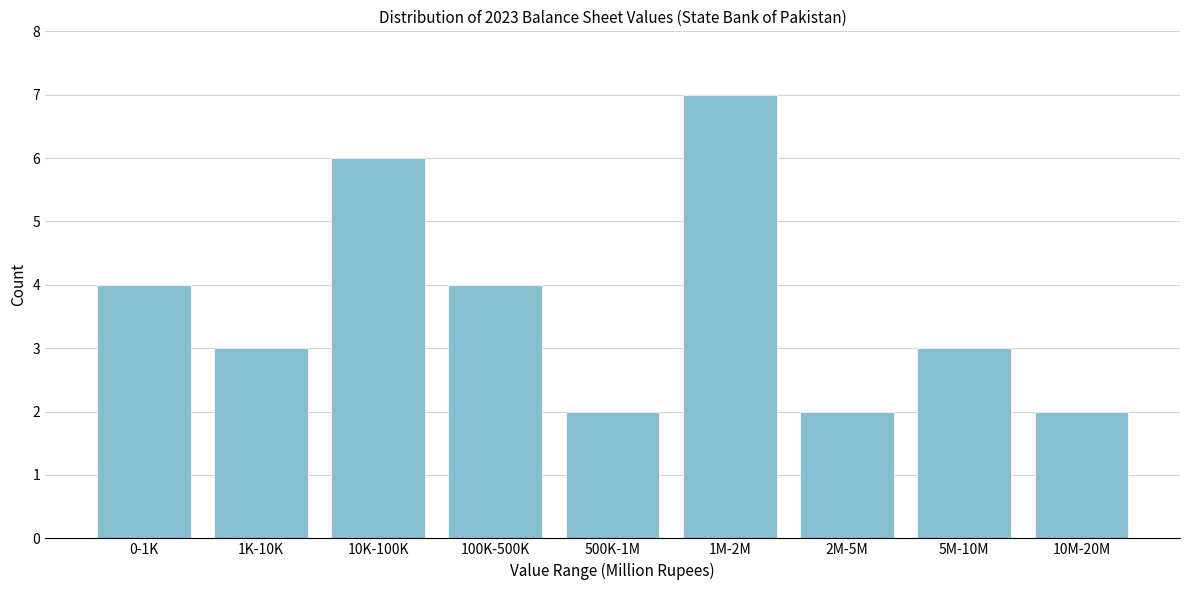

Reading right to left, extract all data points from this chart.

10M-20M=2	5M-10M=3	2M-5M=2	1M-2M=7	500K-1M=2	100K-500K=4	10K-100K=6	1K-10K=3	0-1K=4